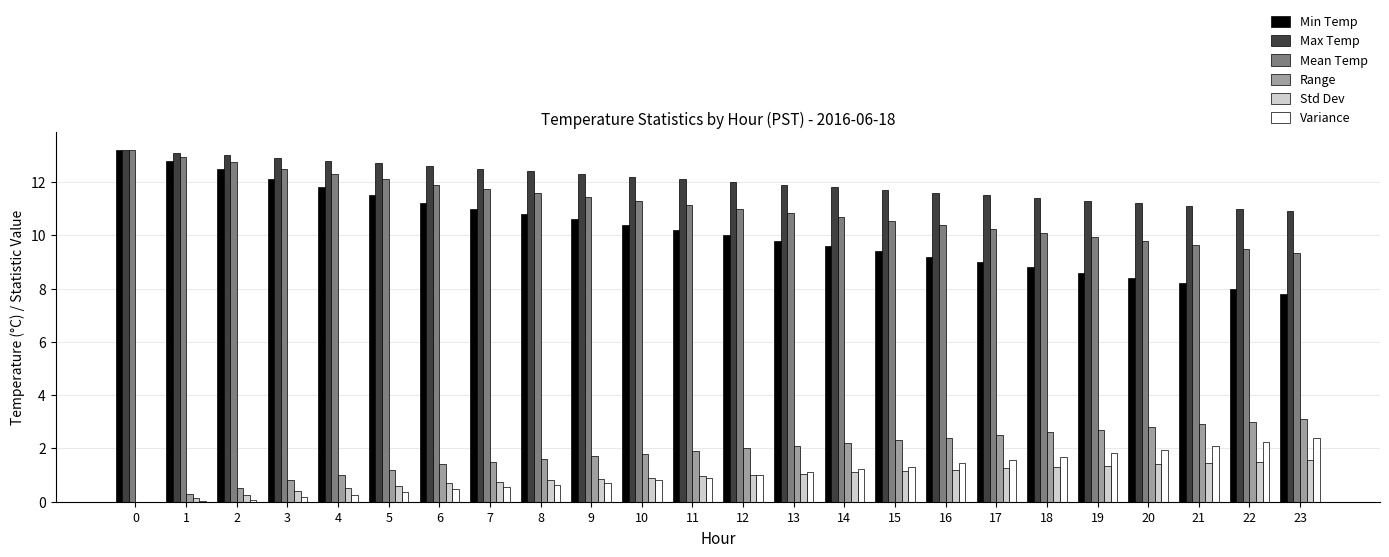

What is the greatest value displayed?

13.2